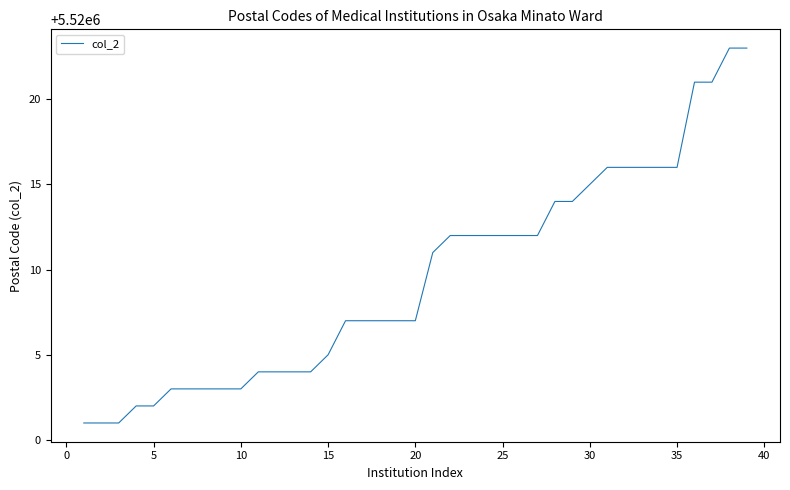

What is the difference between the maximum and minimum values?

22